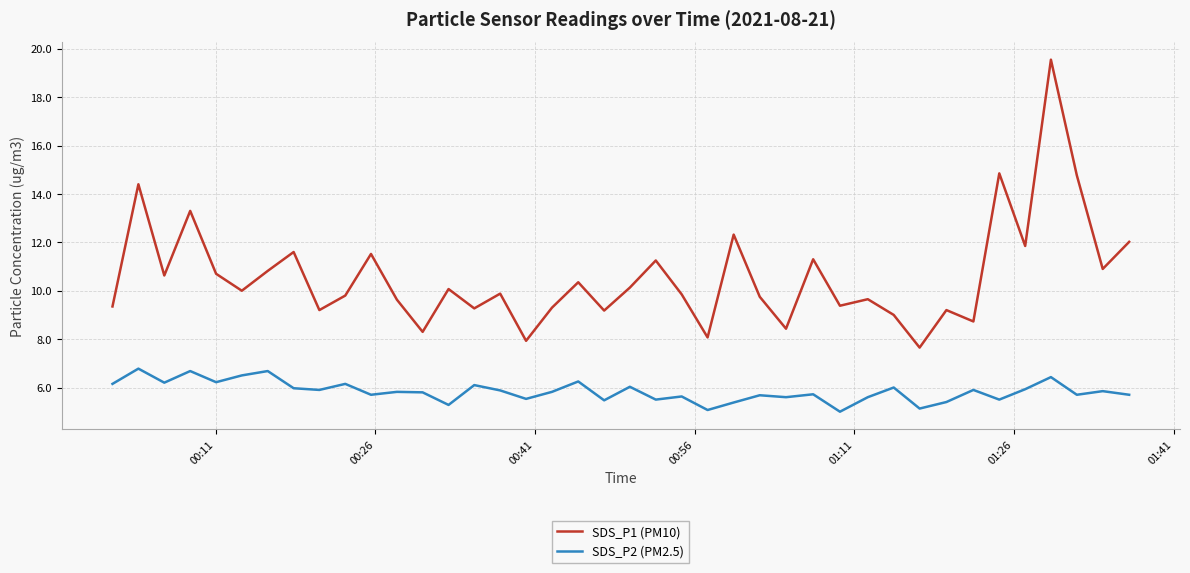

Which series has the largest total across all categories?

SDS_P1 (PM10)